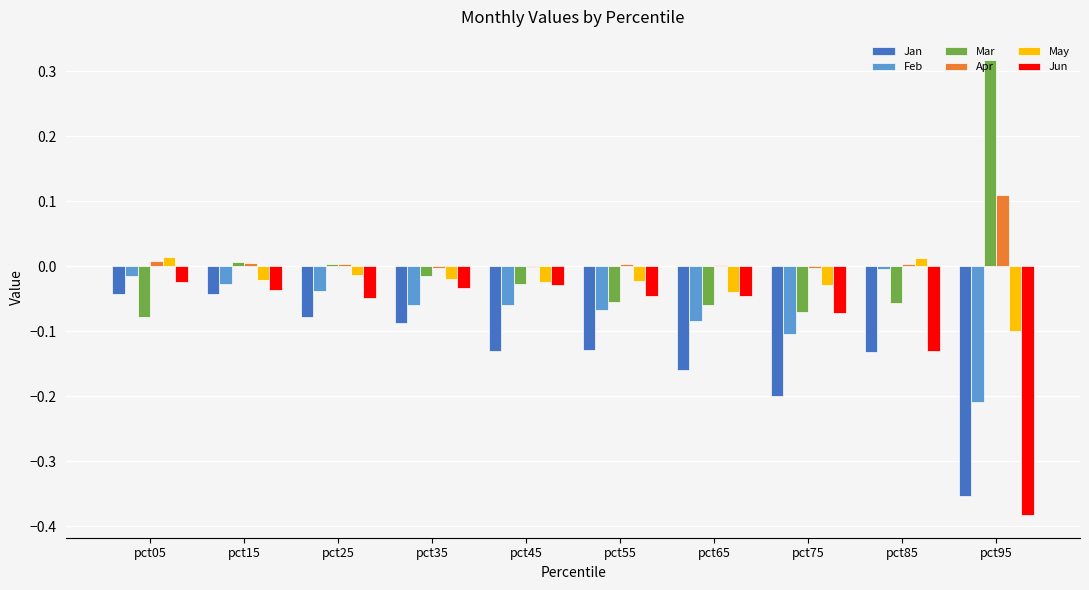

Which label corresponds to the largest value in the chart?

pct95